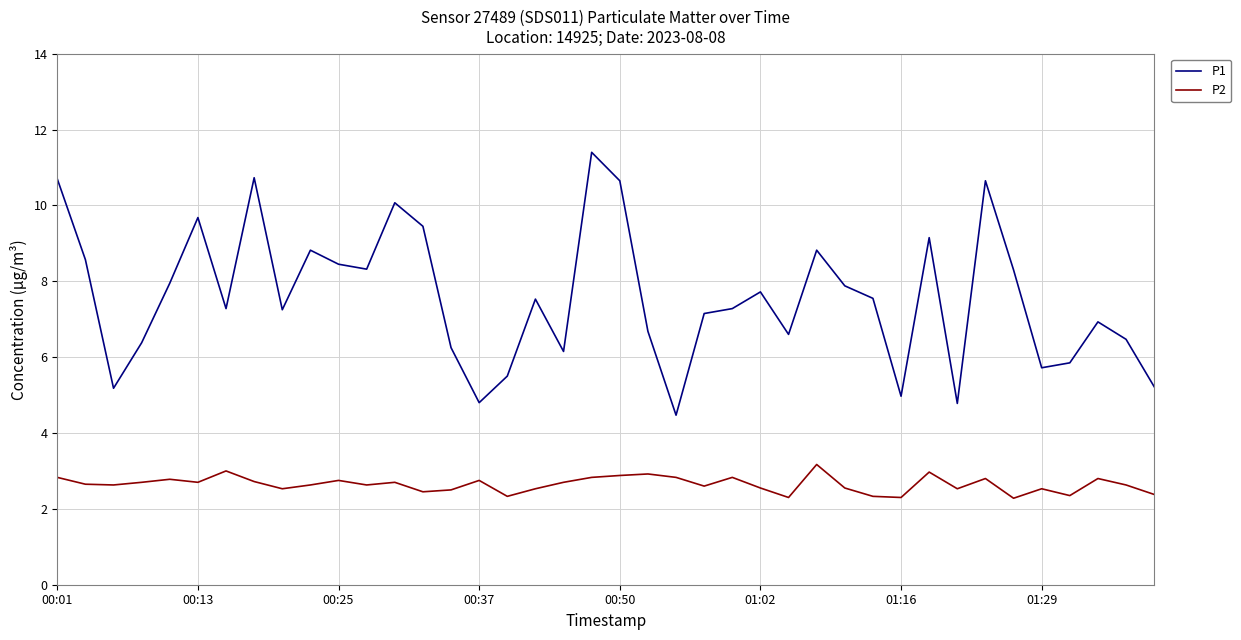

Which series has the largest total across all categories?

P1